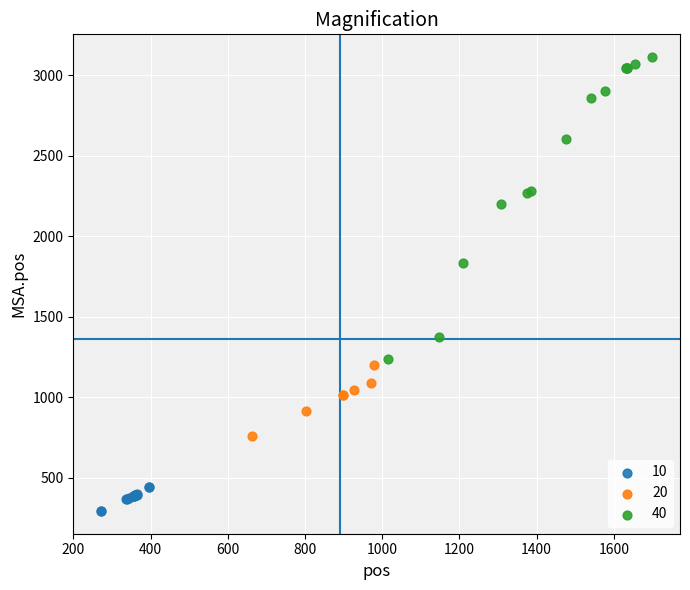

Which series contains the highest Y value?

40